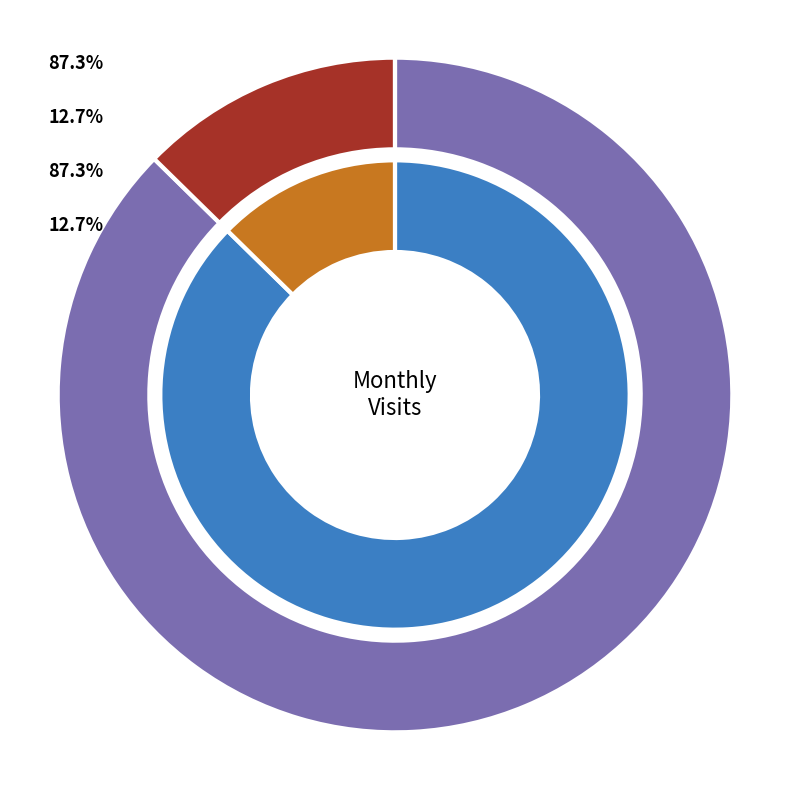

What is the ratio of the value at 2024-05 to the value at 2024-04?

0.1